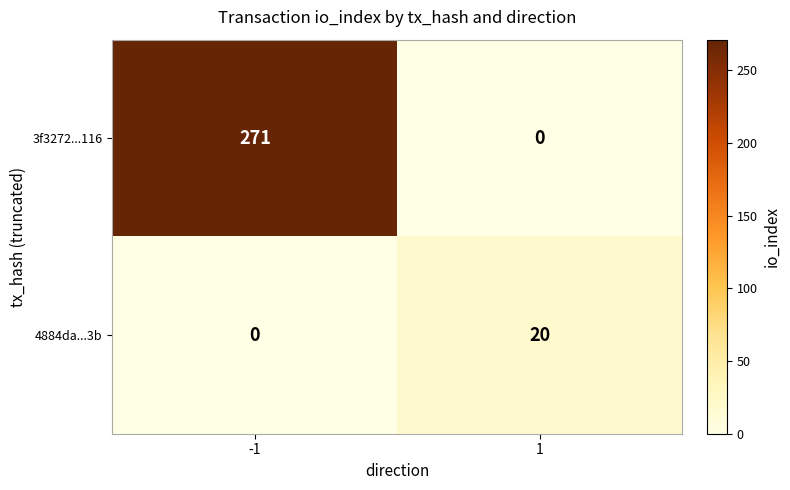

Rank the series by their maximum value, from highest to lowest.

3f3272...116, 4884da...3b